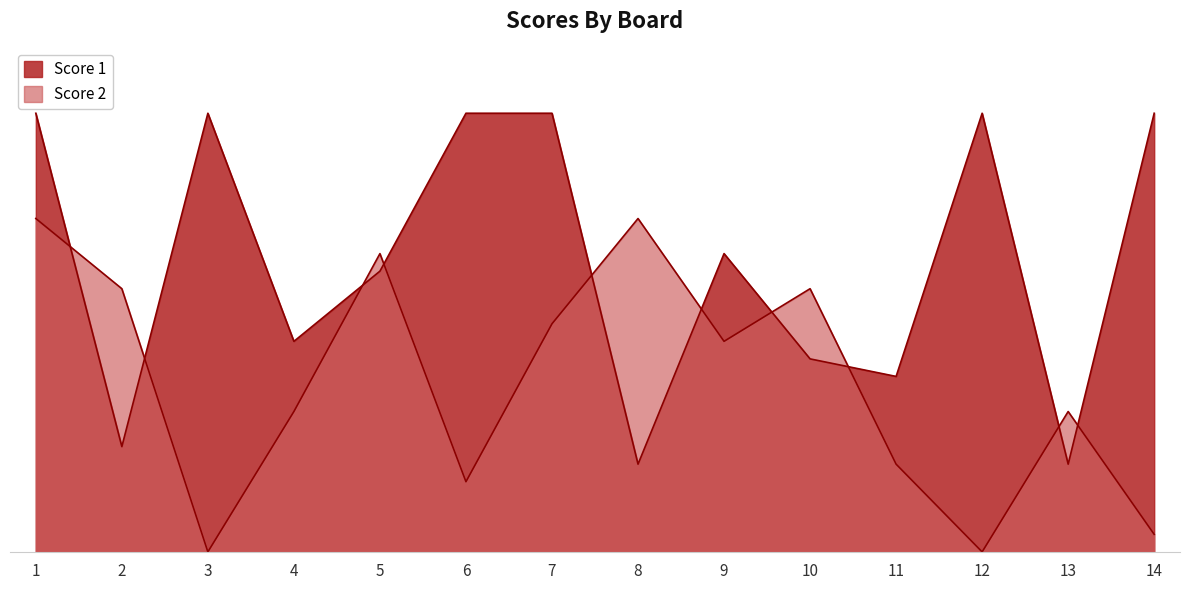

What is the value of the Score 2 point at the 13th from the left?

8